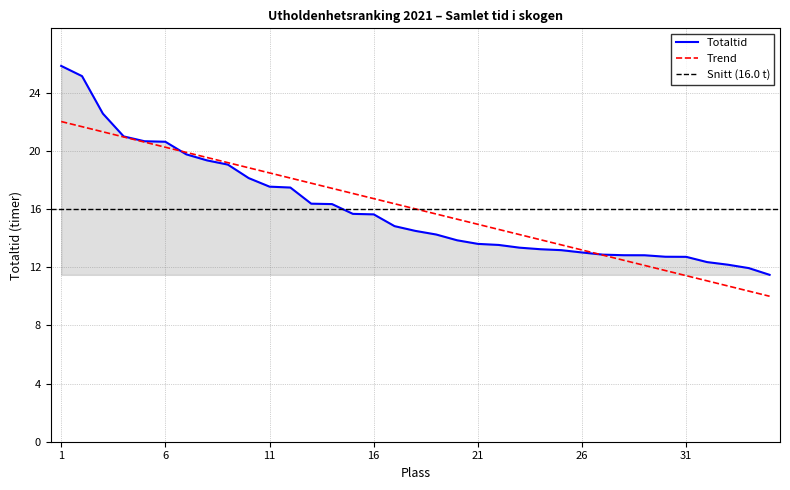

How many values are below 14?

16